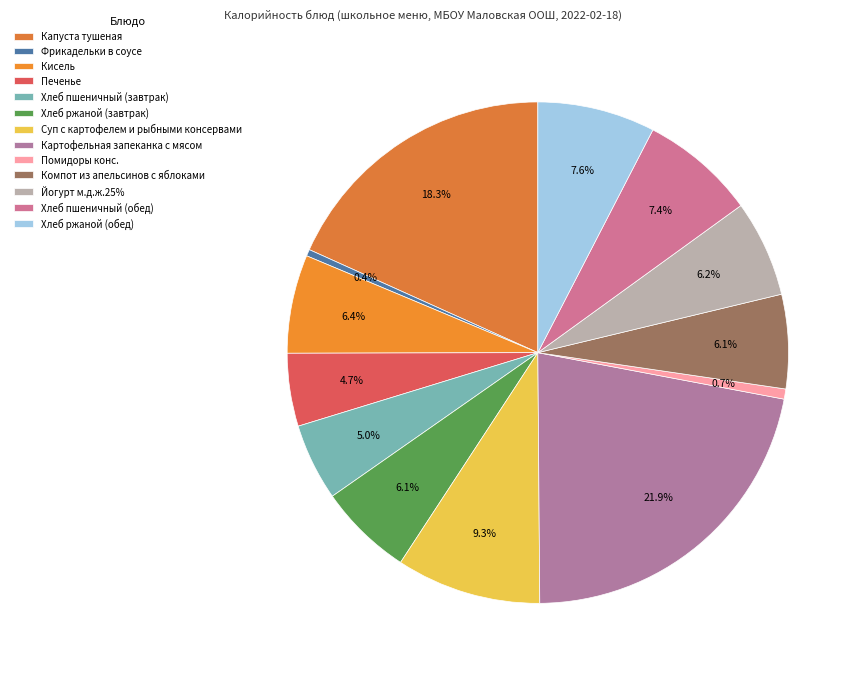

To the nearest percent, what is the difference between the Фрикадельки в соусе and Капуста тушеная slice percentages?

18%